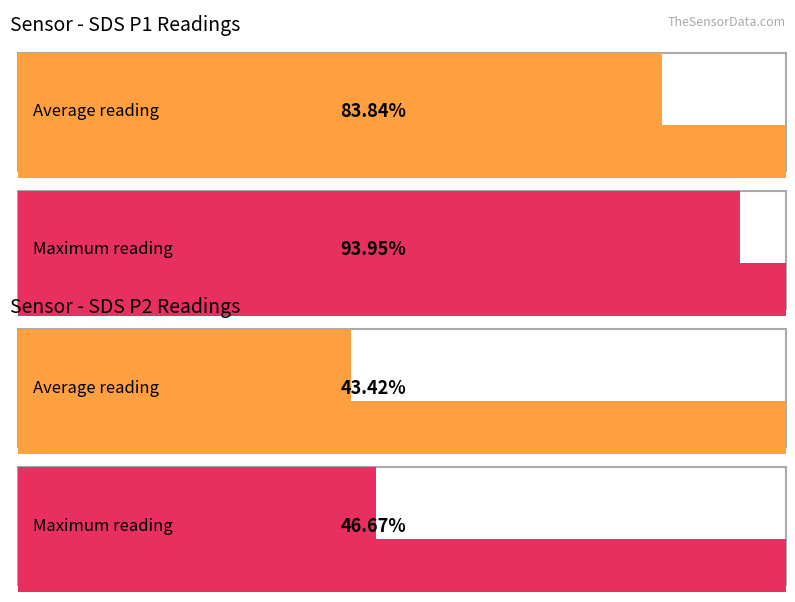

What is the maximum value shown in the chart?

94.0